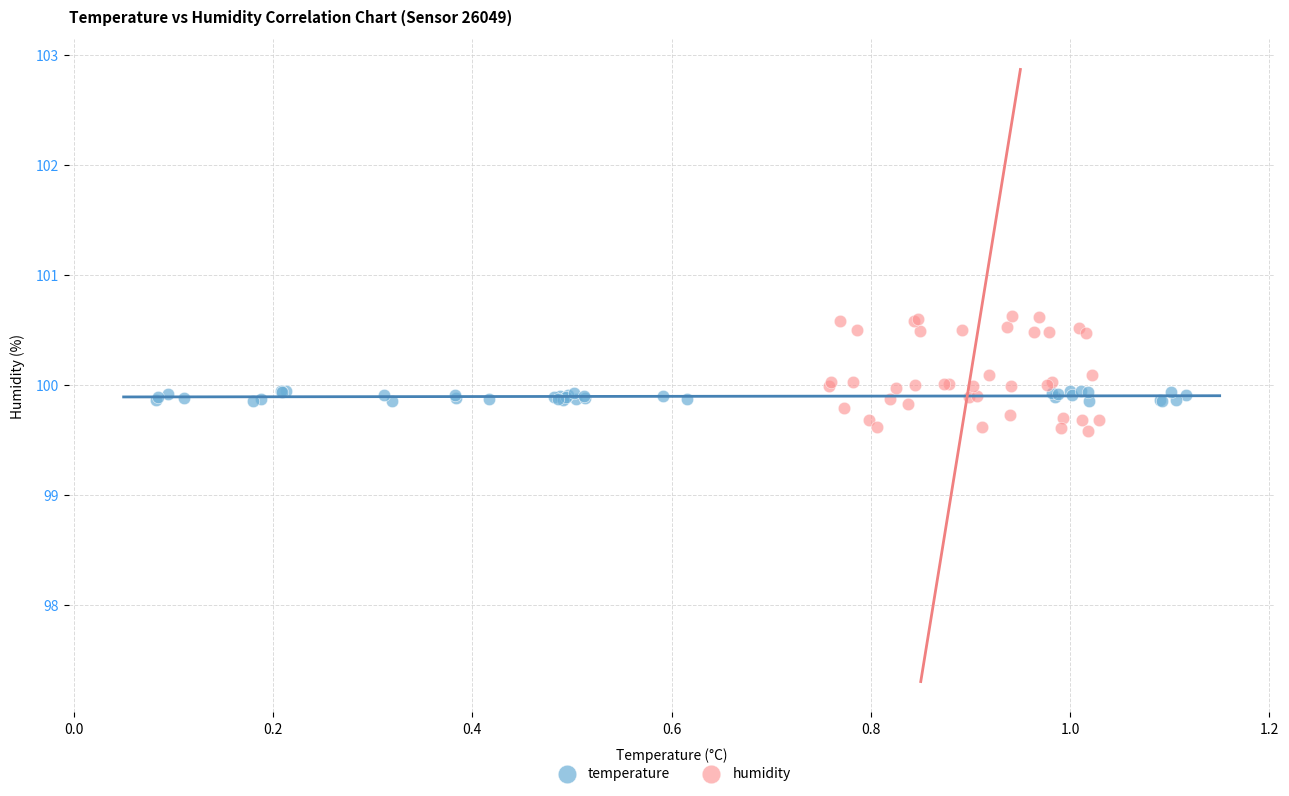

Which series reaches the minimum Y coordinate?

humidity